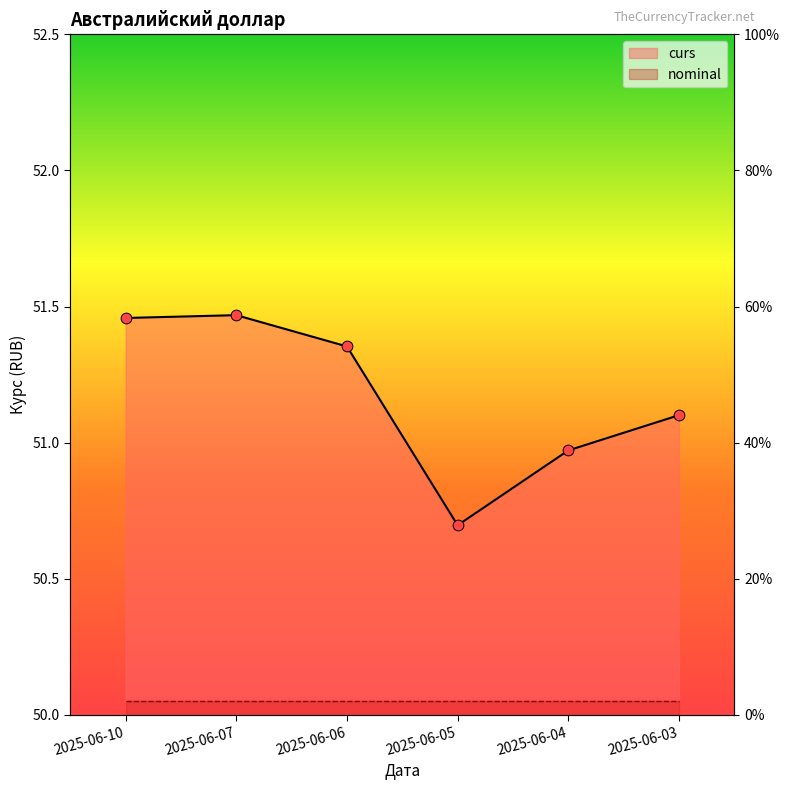

Which series has the largest total across all categories?

curs